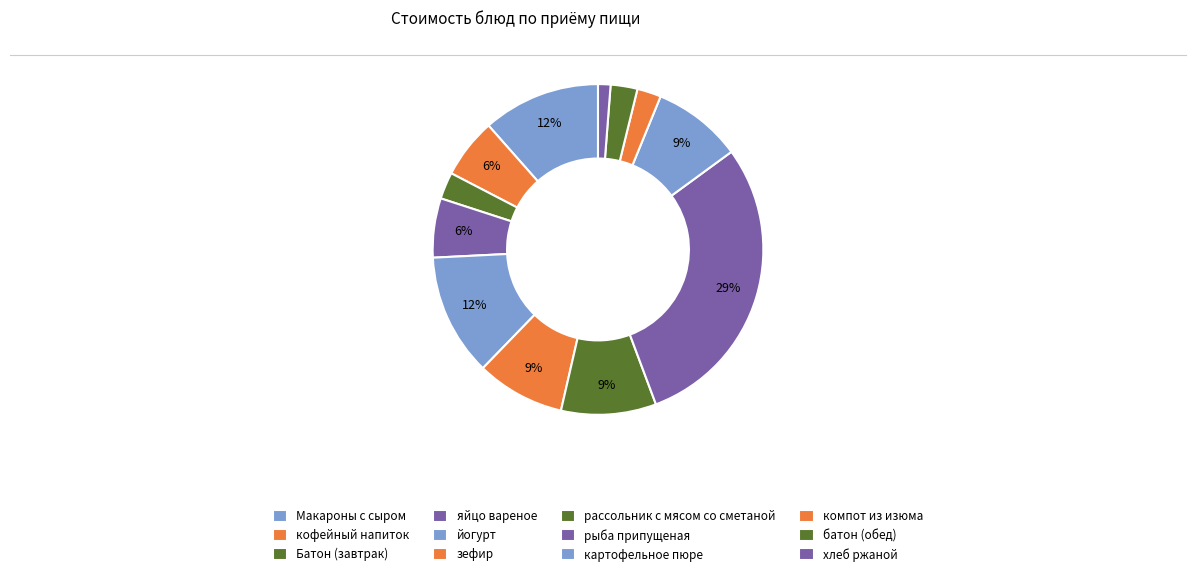

Count the number of slices in the pie.

12